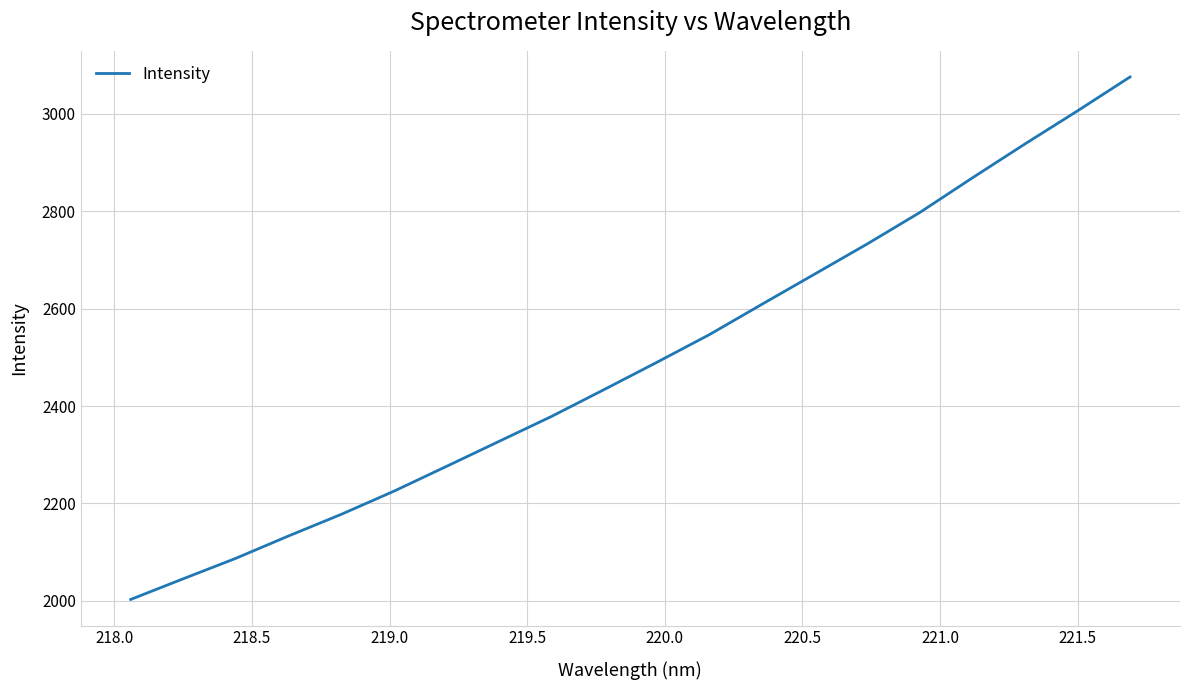

Is this an area chart (filled region under the line)?

No